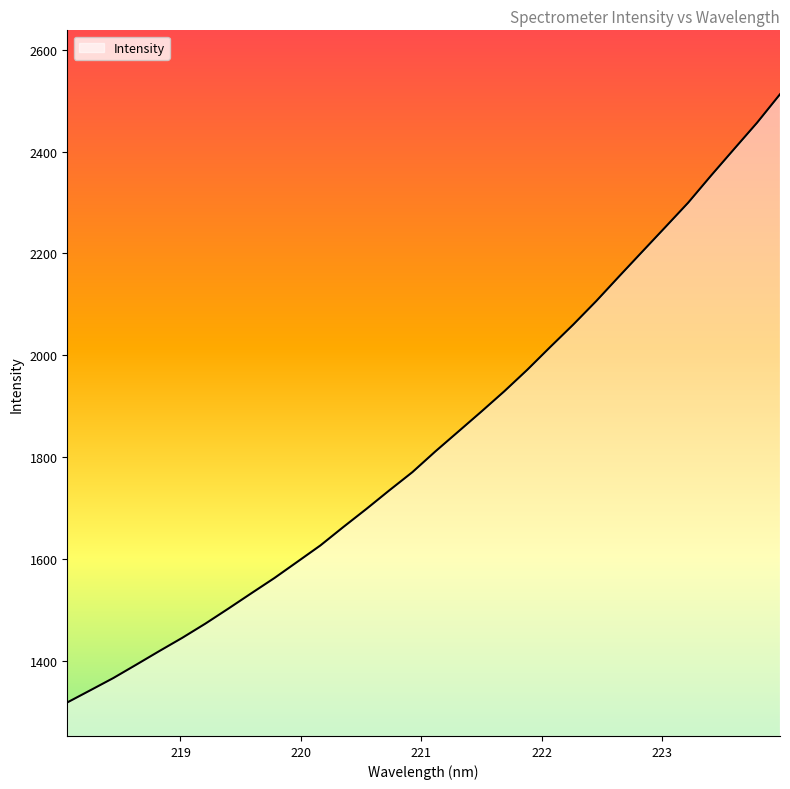

How many categories are shown in the chart?

32